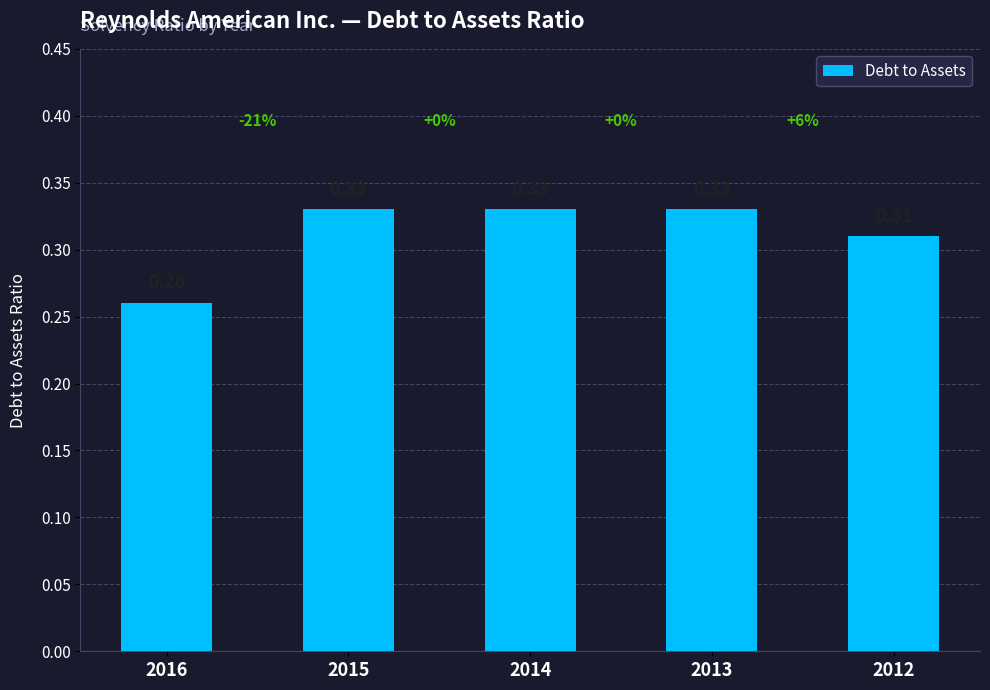

Which has a higher value, 2015 or 2016?

2015